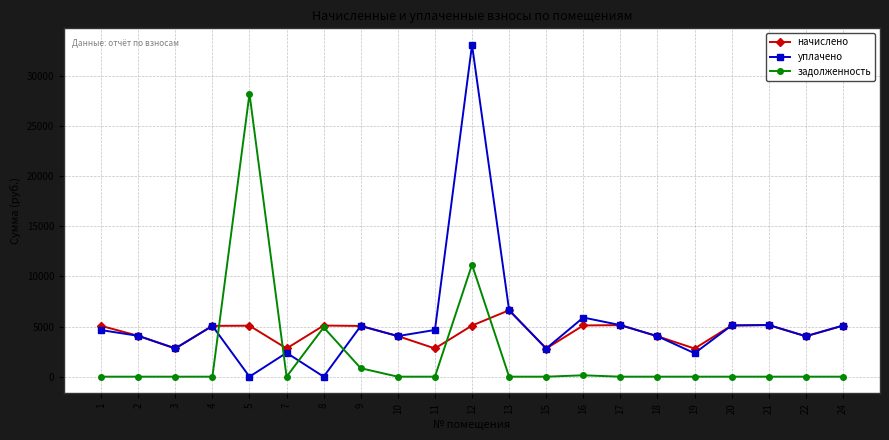

Is this an area chart (filled region under the line)?

No